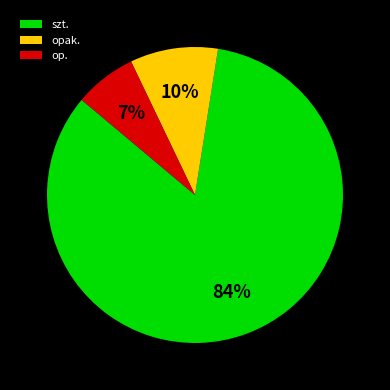

The opak. slice represents 16% of the pie. True or false?

False